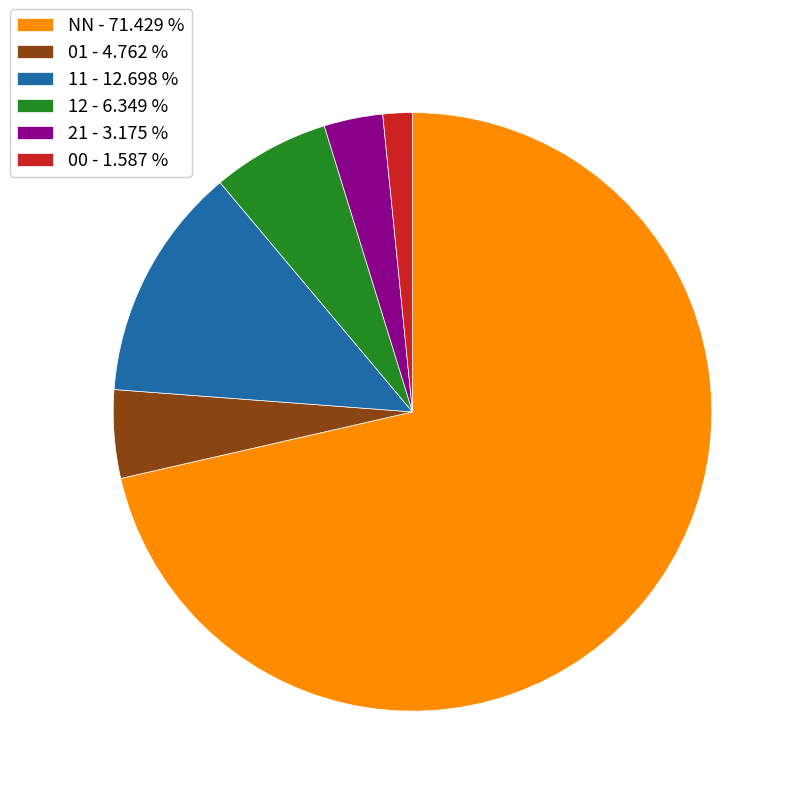

How many slices are in this pie chart?

6